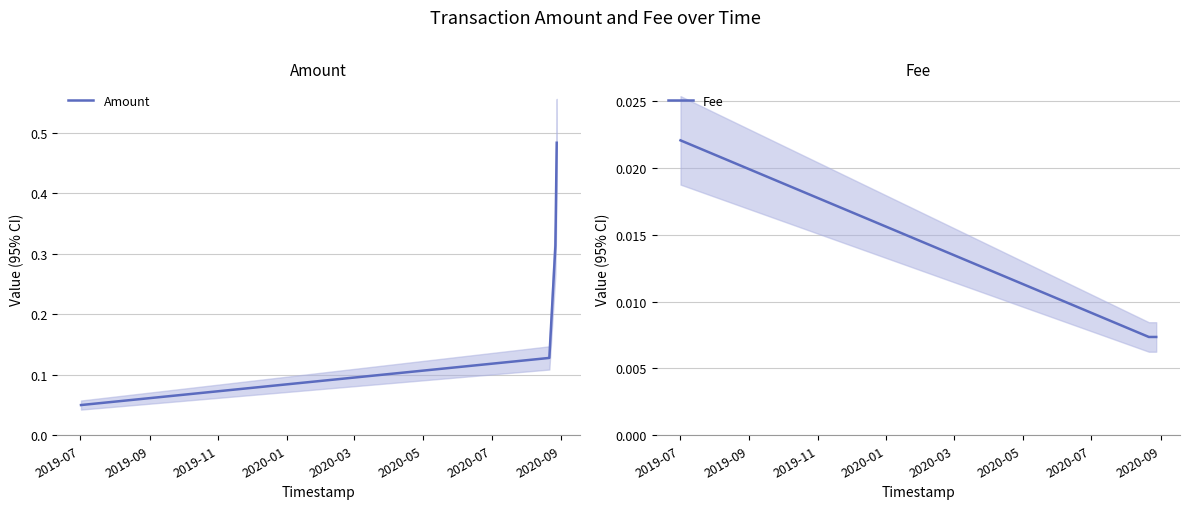

True or false: Amount has more than 1 interior local peaks.

False